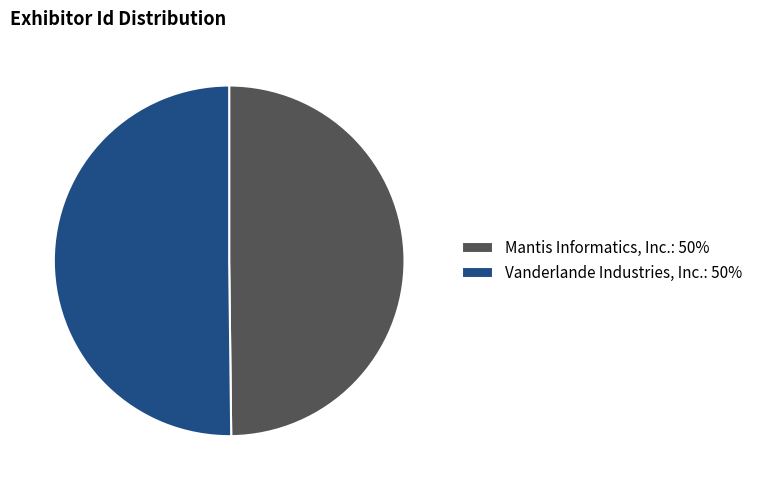

Do Vanderlande Industries, Inc. and Mantis Informatics, Inc. together represent more than half of the pie?

Yes